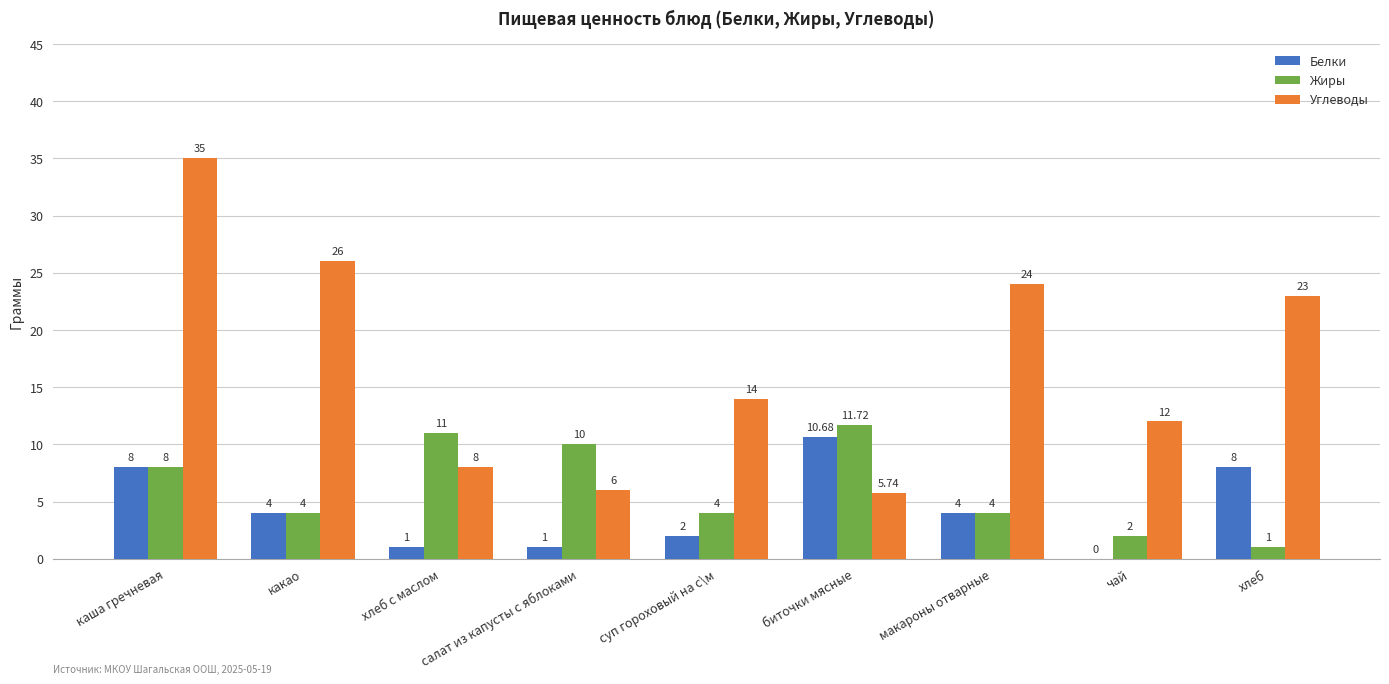

What is the sum of the Жиры values at салат из капусты с яблоками and макароны отварные?

14.0